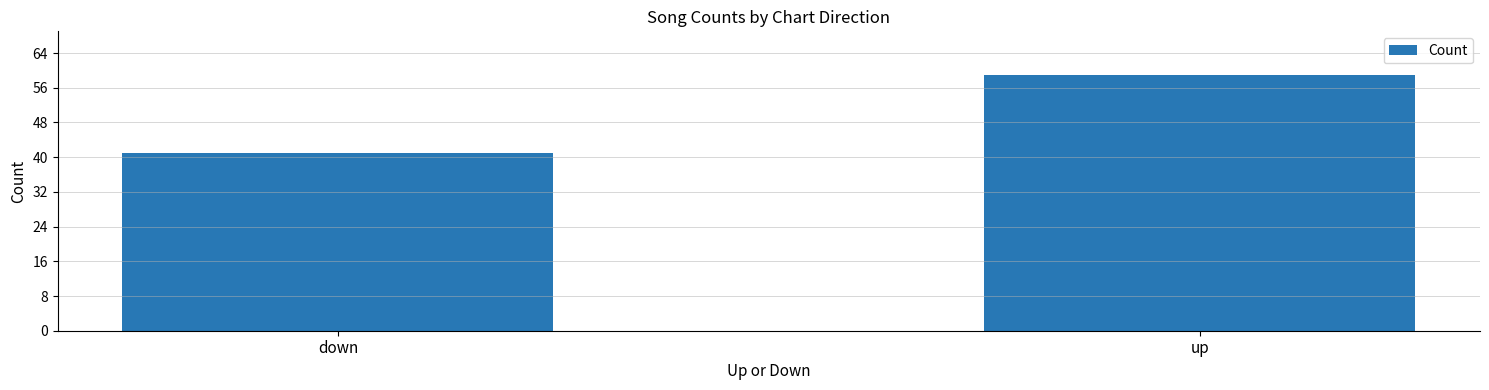

The value at up is 23. True or false?

False